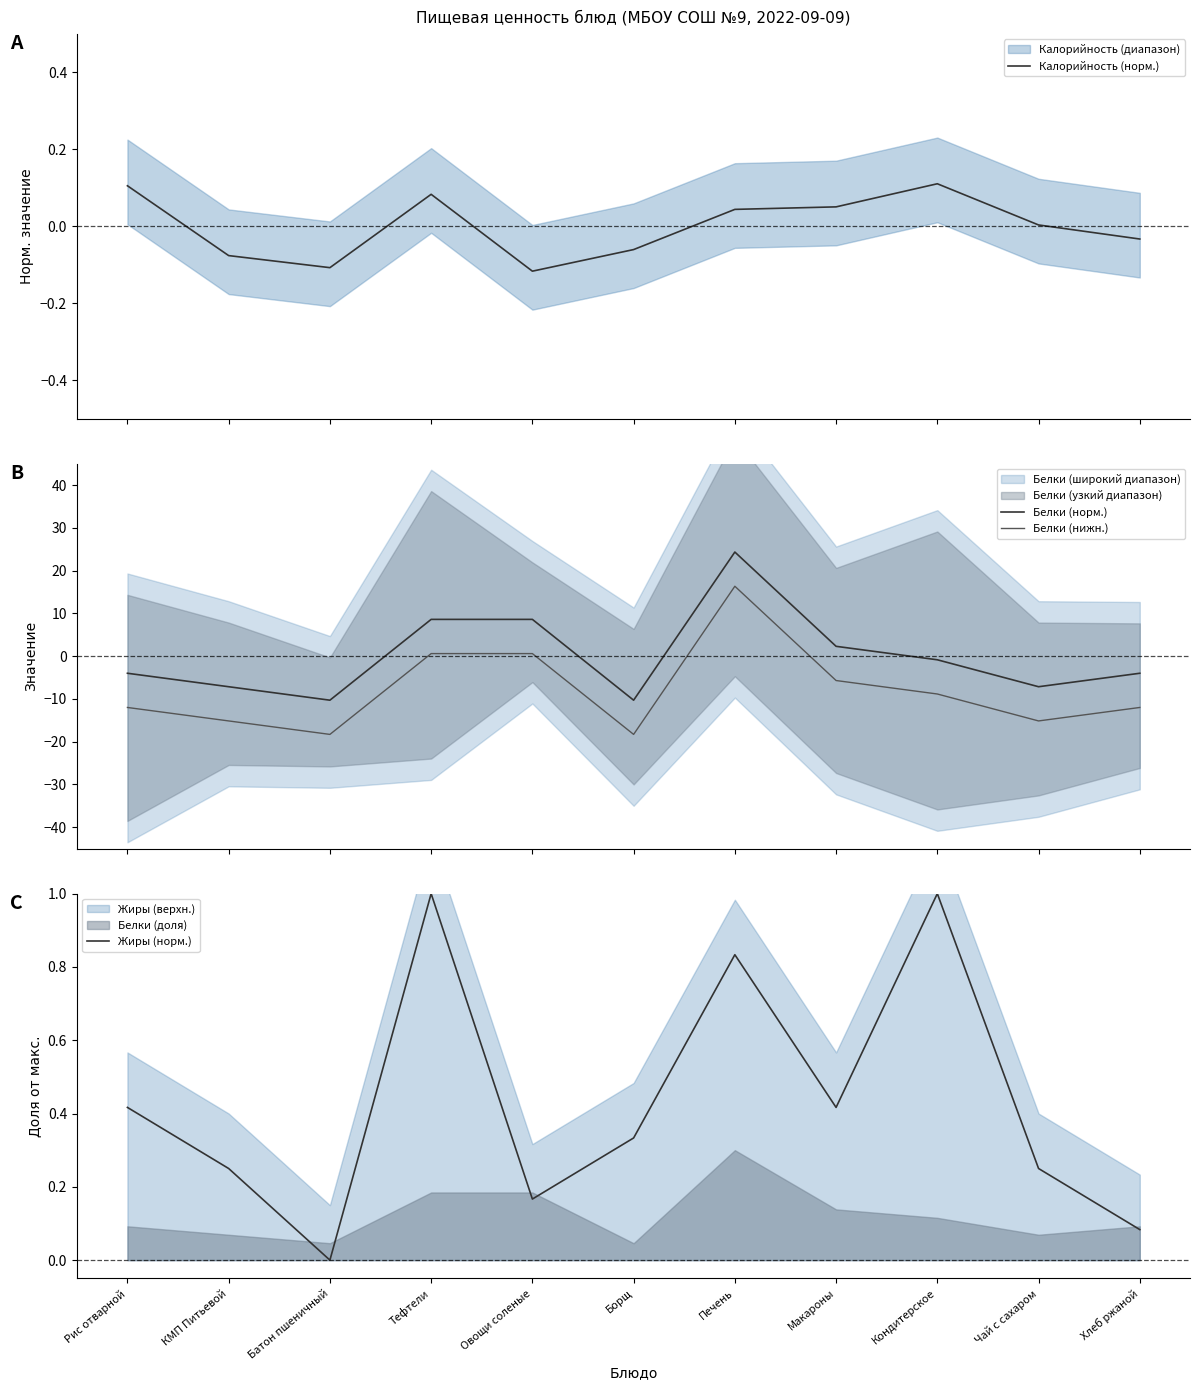

What is the minimum value for Белки (норм.)?

-10.3